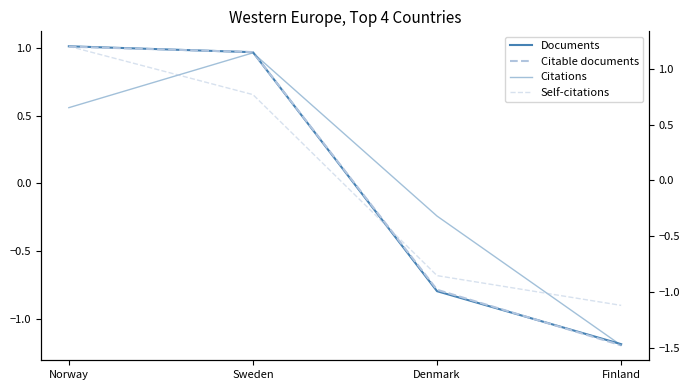

How many intersections are there between Citations and Self-citations?

2